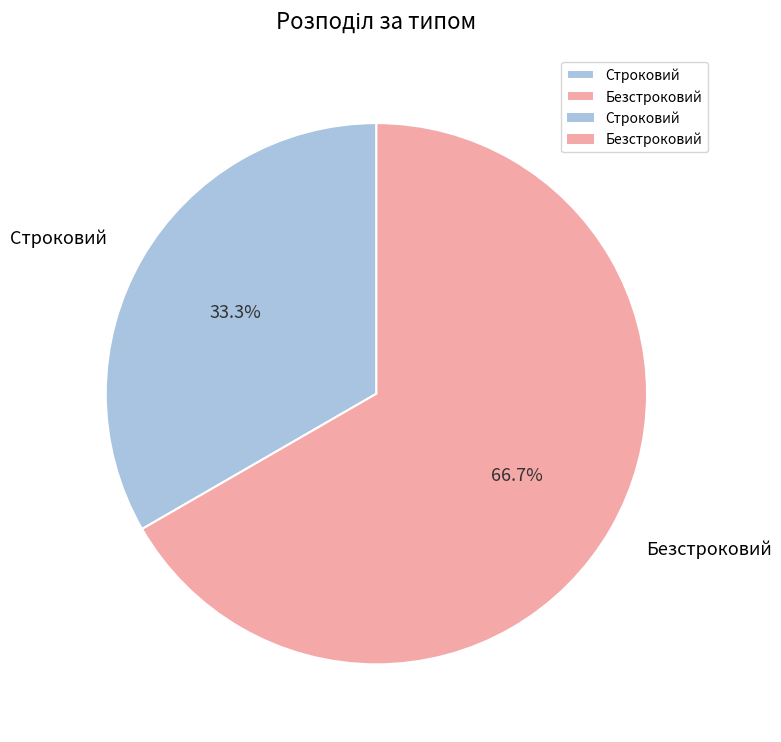

To the nearest percent, what is the difference between the Строковий and Безстроковий slice percentages?

33%